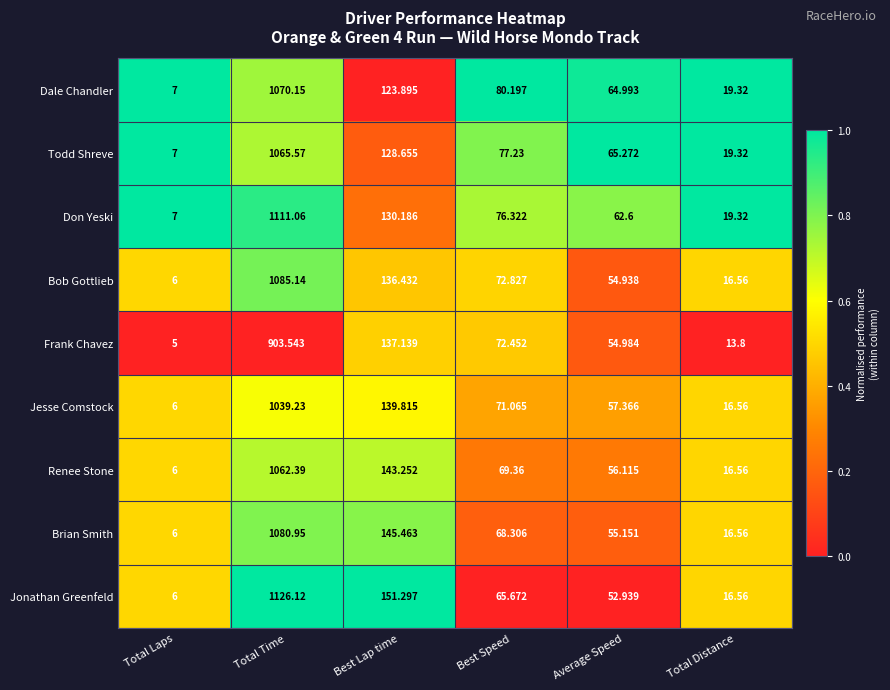

At which category is the sum across all series the highest?

Total Time